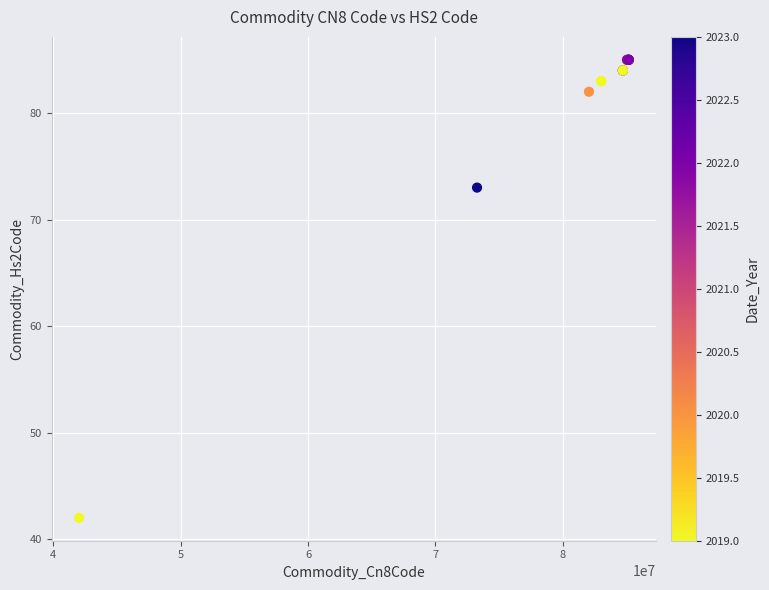

What Y value in the scatter plot is closest to 63?

73